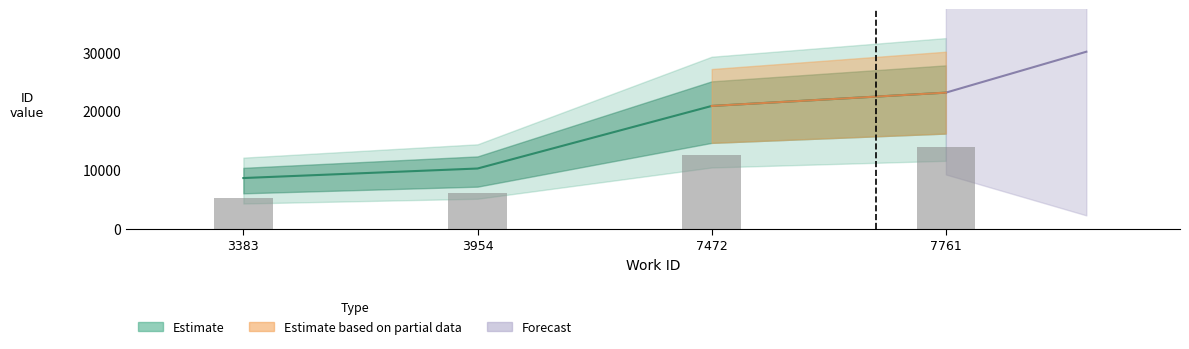

At which category is the sum across all series the highest?

7761